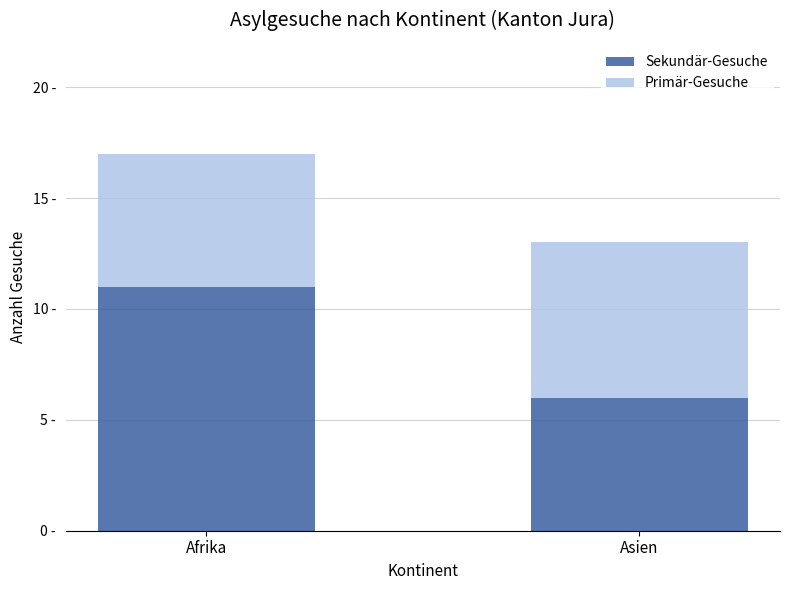

Are the bars horizontal?

No